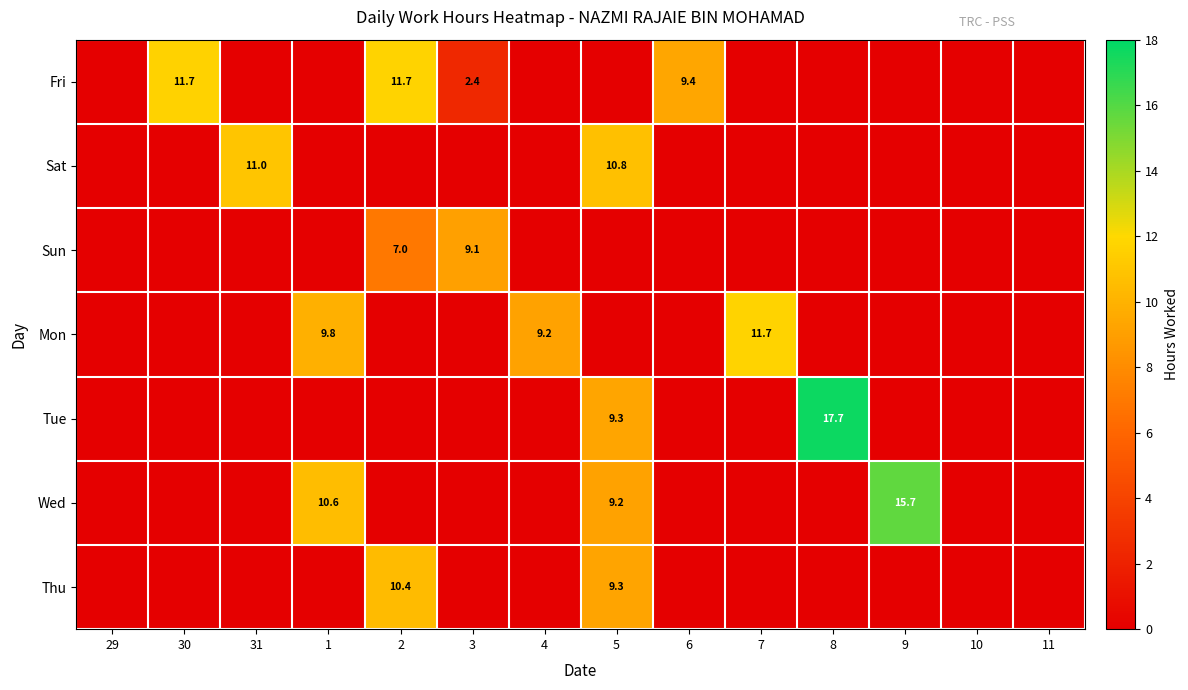

True or false: Wed has a value of 15.7 at 9.

True